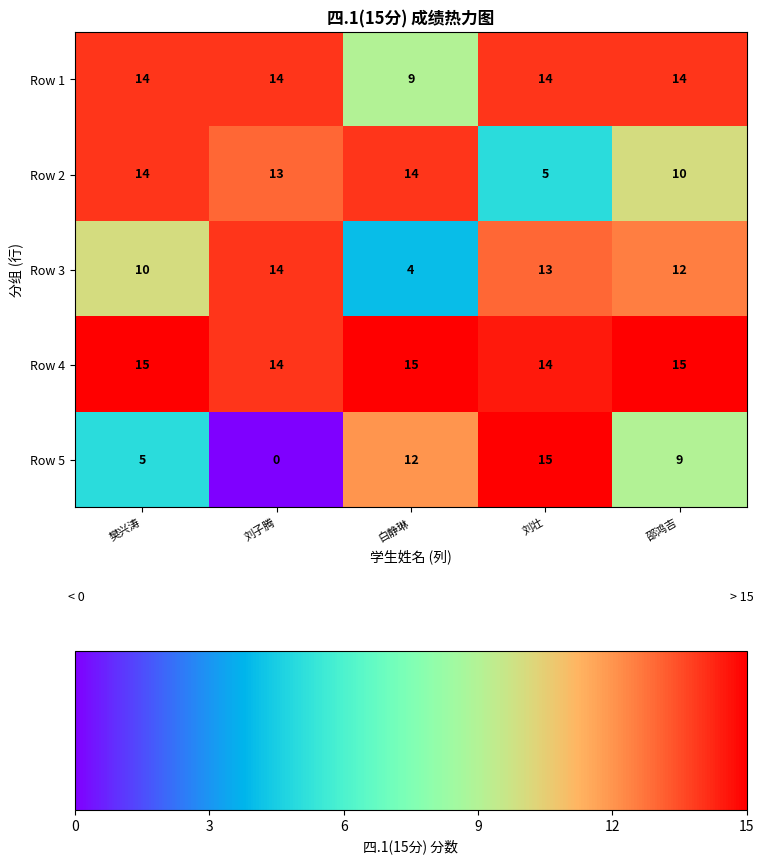

True or false: Row 5 has a value of 9 at 刘子腾.

False